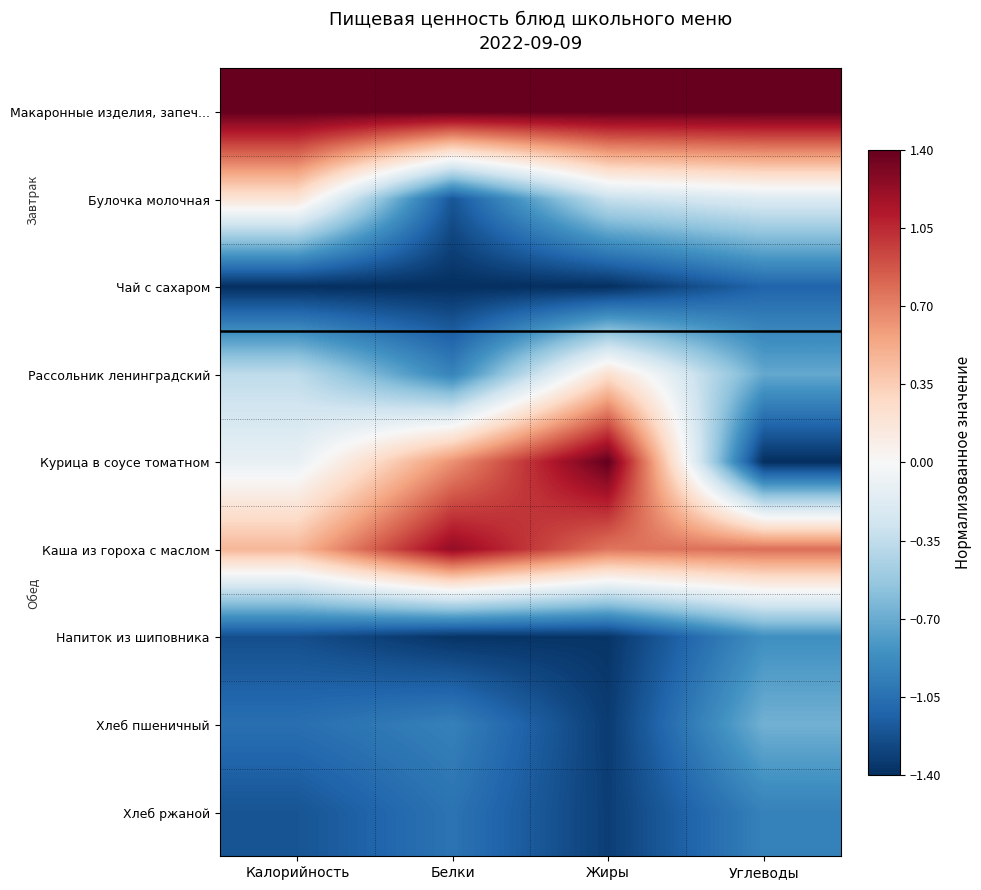

At Жиры, list the series in order from largest to smallest.

Курица в соусе томатном, Макаронные изделия, запеч..., Каша из гороха с маслом, Рассольник ленинградский, Булочка молочная, Хлеб ржаной, Хлеб пшеничный, Напиток из шиповника, Чай с сахаром